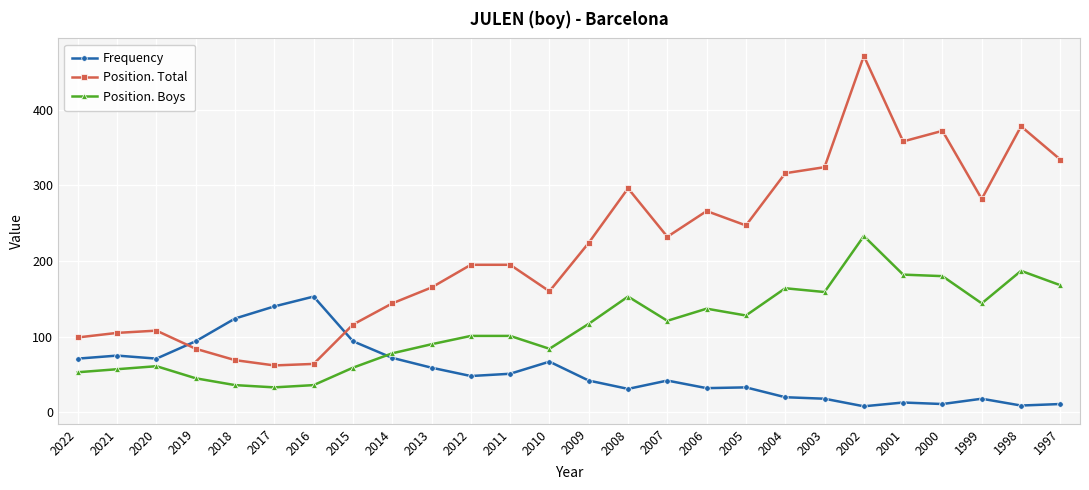

The value of Position. Total at 2007 is 232. True or false?

True